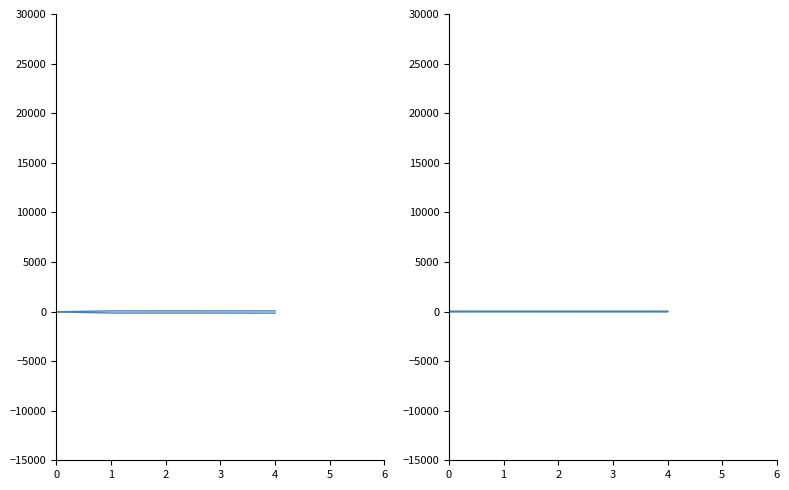

Does the chart display data point markers on the line(s)?

No